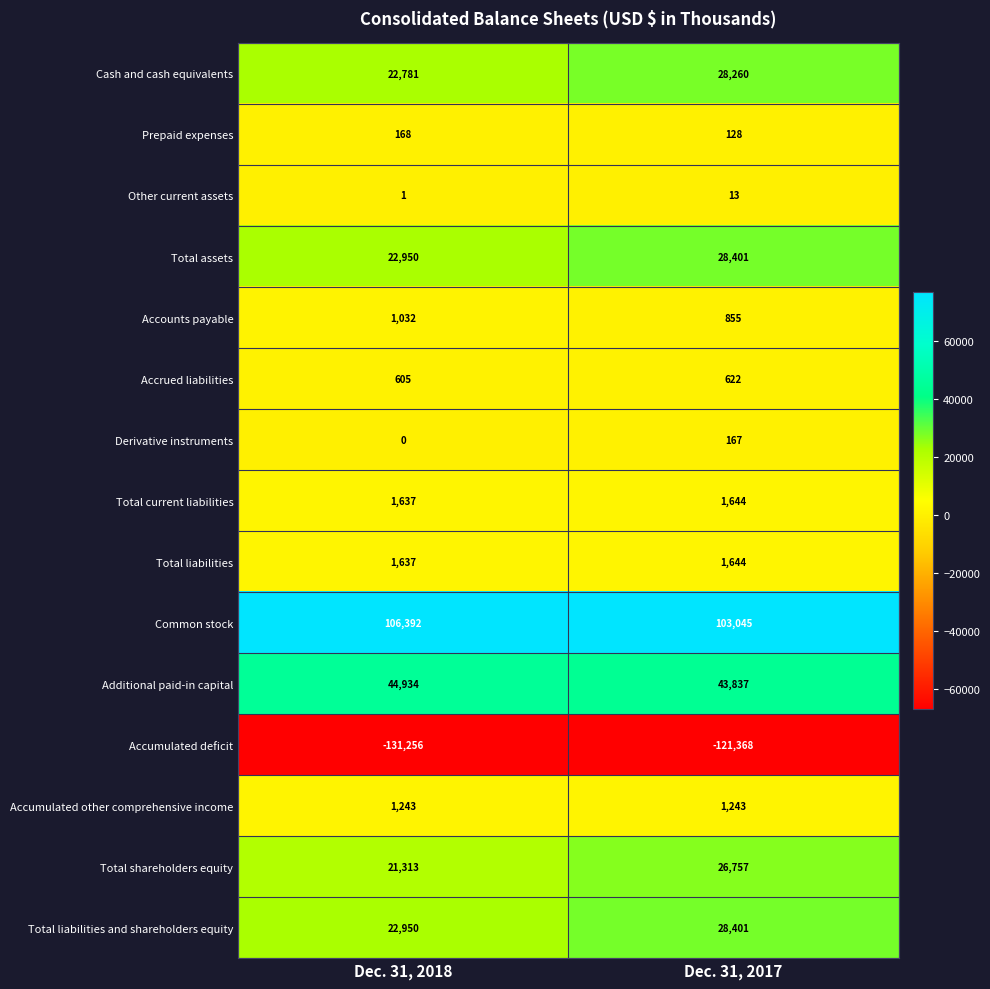

Reading left to right, list all the values displayed in this chart.

Cash and cash equivalents: Dec. 31, 2018=22781	Dec. 31, 2017=28260
Prepaid expenses: Dec. 31, 2018=168	Dec. 31, 2017=128
Other current assets: Dec. 31, 2018=1	Dec. 31, 2017=13
Total assets: Dec. 31, 2018=22950	Dec. 31, 2017=28401
Accounts payable: Dec. 31, 2018=1032	Dec. 31, 2017=855
Accrued liabilities: Dec. 31, 2018=605	Dec. 31, 2017=622
Derivative instruments: Dec. 31, 2018=0	Dec. 31, 2017=167
Total current liabilities: Dec. 31, 2018=1637	Dec. 31, 2017=1644
Total liabilities: Dec. 31, 2018=1637	Dec. 31, 2017=1644
Common stock: Dec. 31, 2018=106392	Dec. 31, 2017=103045
Additional paid-in capital: Dec. 31, 2018=44934	Dec. 31, 2017=43837
Accumulated deficit: Dec. 31, 2018=-131256	Dec. 31, 2017=-121368
Accumulated other comprehensive income: Dec. 31, 2018=1243	Dec. 31, 2017=1243
Total shareholders equity: Dec. 31, 2018=21313	Dec. 31, 2017=26757
Total liabilities and shareholders equity: Dec. 31, 2018=22950	Dec. 31, 2017=28401